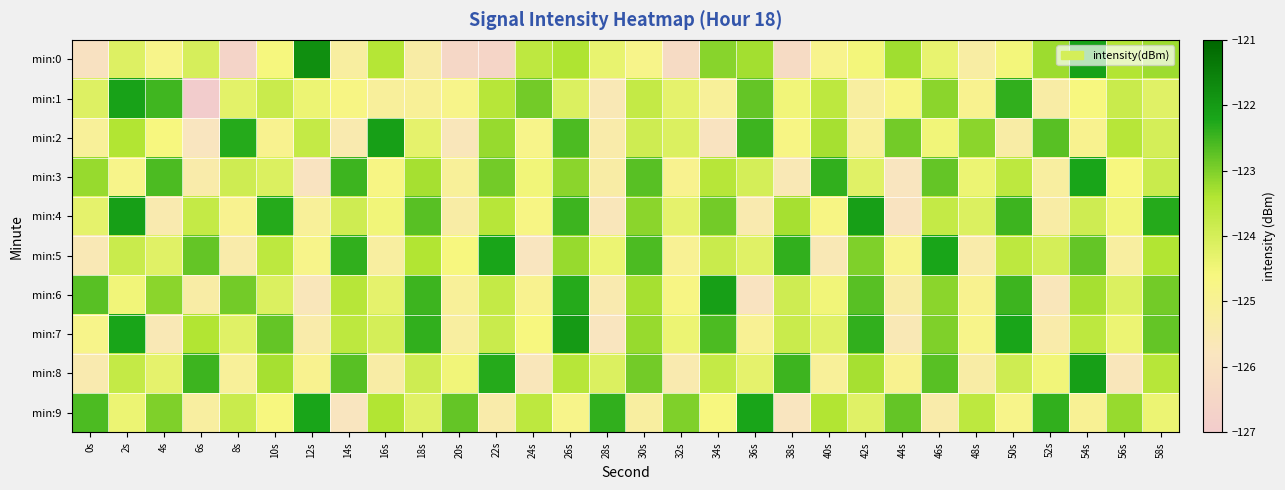

What is the spread (max minus min) of values at 10s?

2.6